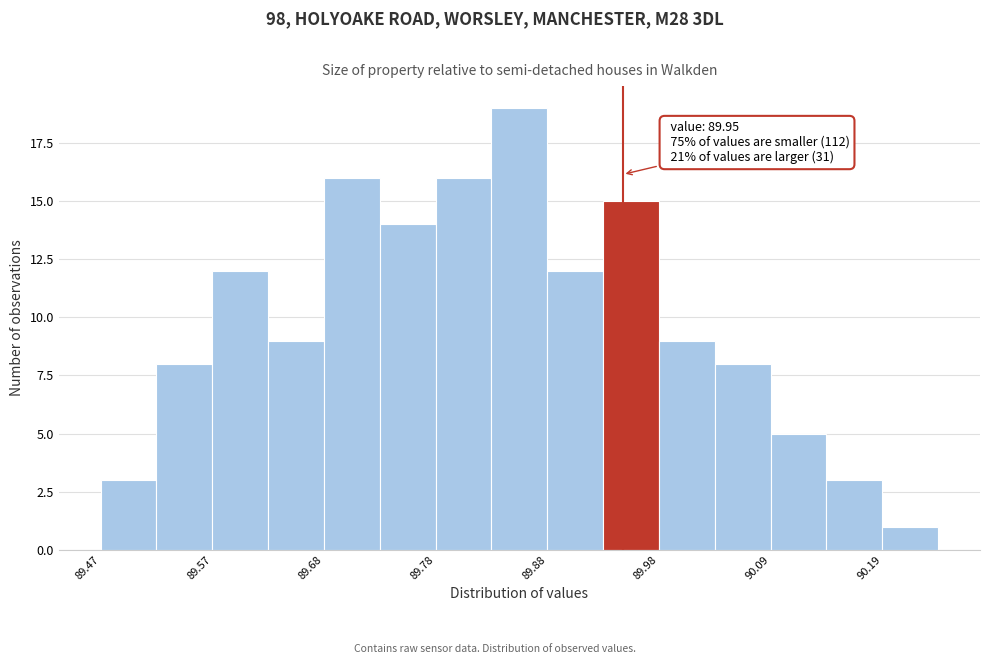

Read against the x-axis, roughly where is the centre of the tallest bar?

89.86